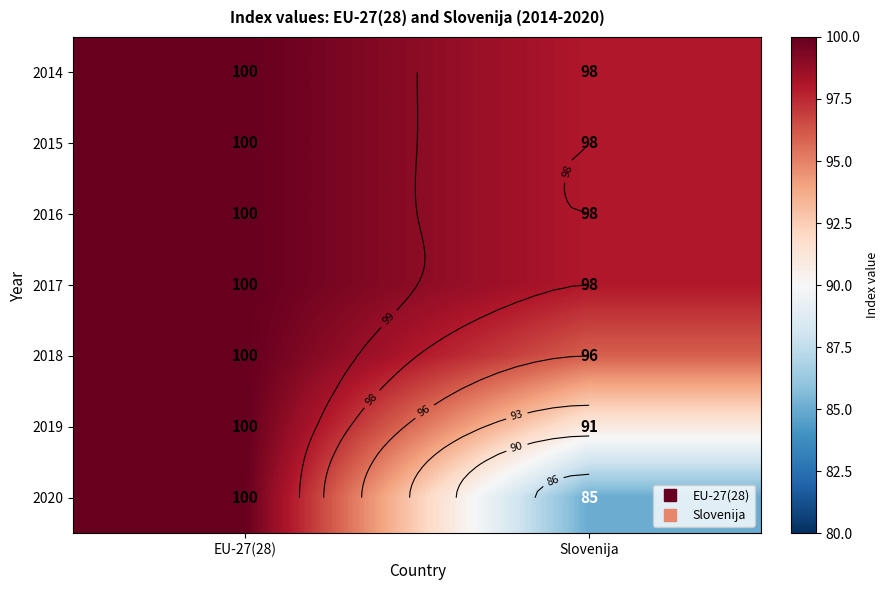

The 2017 series shows 100 at EU-27(28). True or false?

True